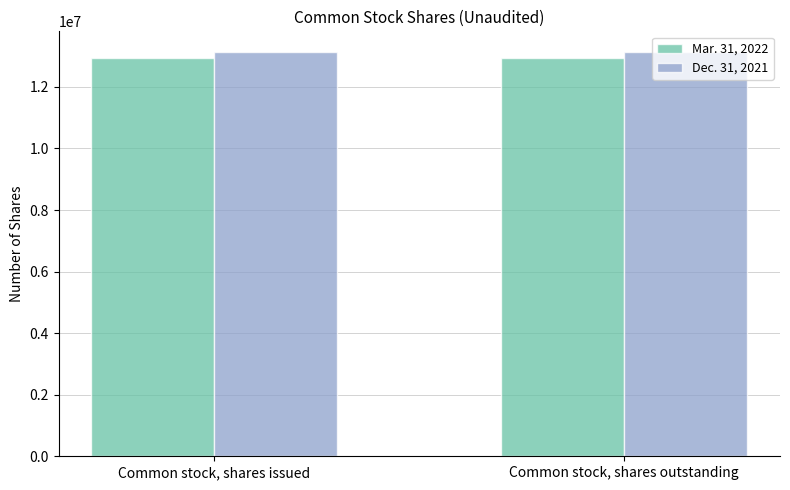

True or false: Dec. 31, 2021 has a value of 13147829 at Common stock, shares outstanding.

True